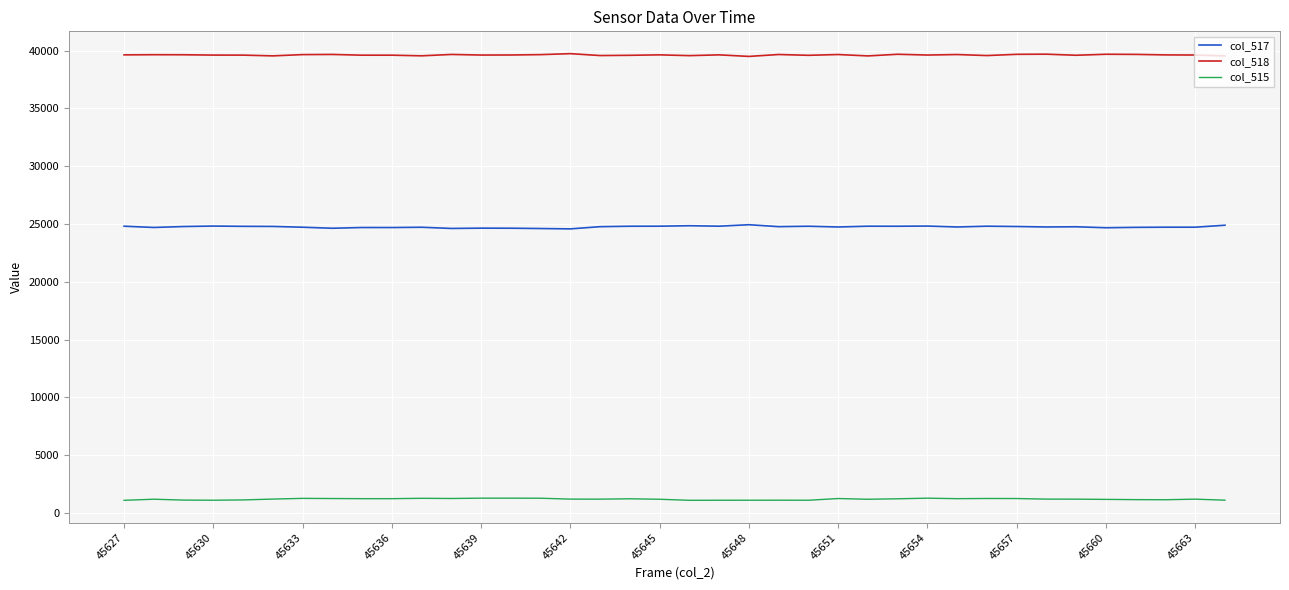

Which series has the largest total across all categories?

col_518